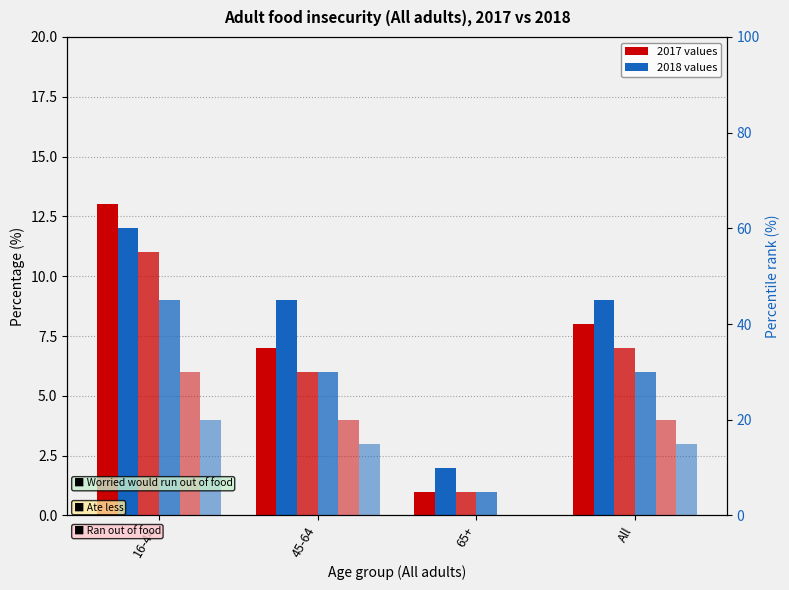

Between 45-64 and 16-44, which is larger?

16-44